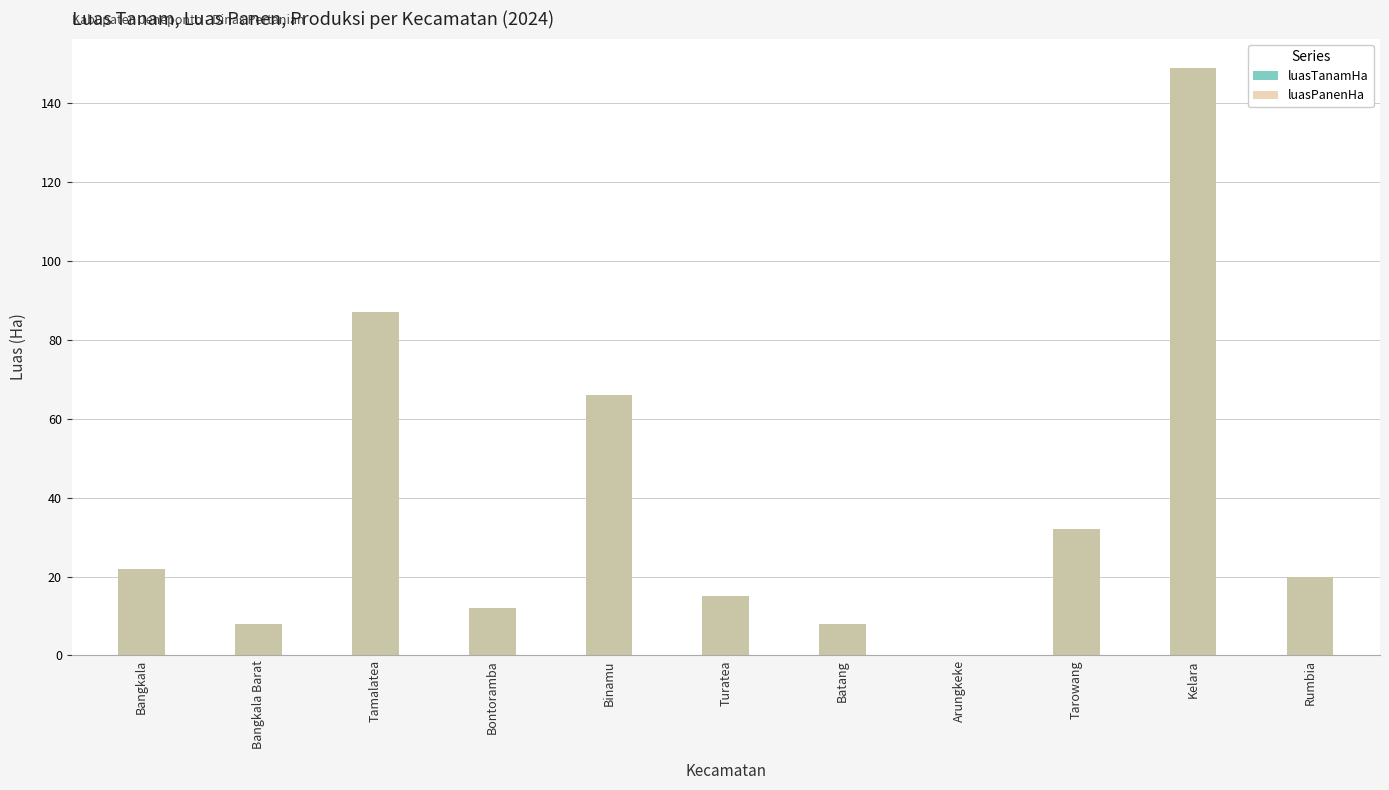

What is the average value of the luasTanamHa series?

38